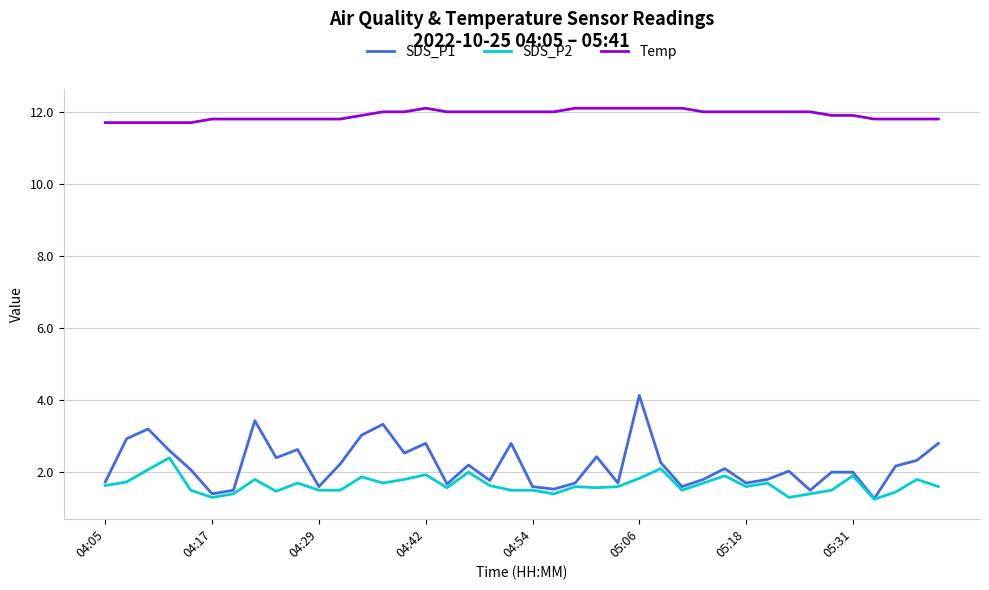

How many values in the Temp series are below 12?

19